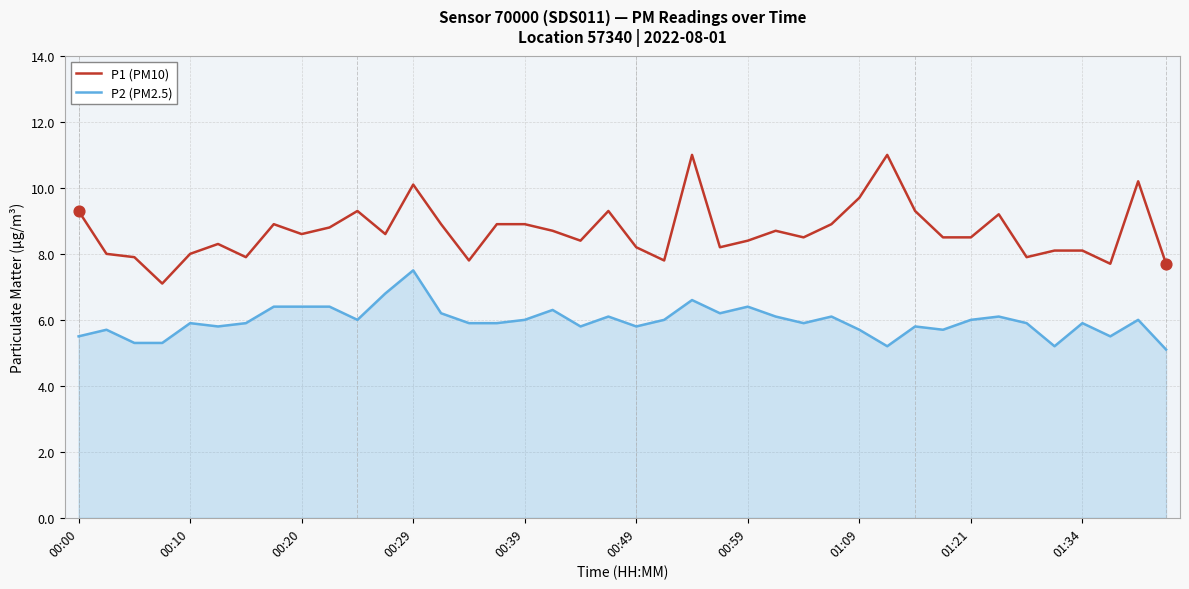

What are all the series names shown in the legend?

P1 (PM10), P2 (PM2.5)